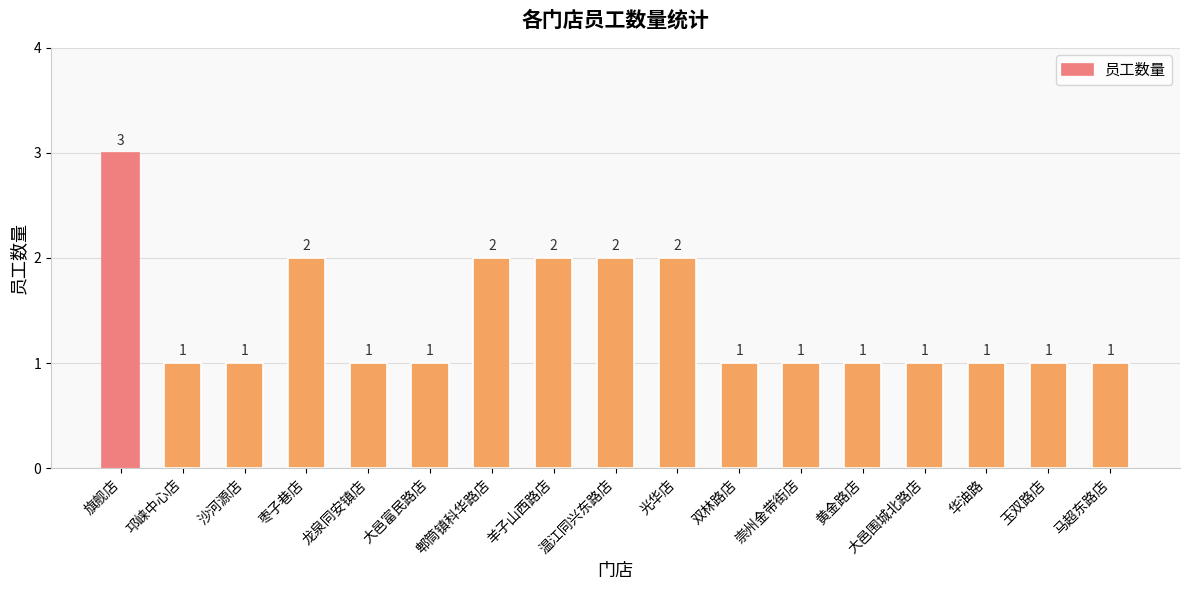

Reading left to right, extract all data points from this chart.

旗舰店=3	邛崃中心店=1	沙河源店=1	枣子巷店=2	龙泉同安镇店=1	大邑富民路店=1	郫筒镇科华路店=2	羊子山西路店=2	温江同兴东路店=2	光华店=2	双林路店=1	崇州金带街店=1	黄金路店=1	大邑围城北路店=1	华油路=1	玉双路店=1	马超东路店=1